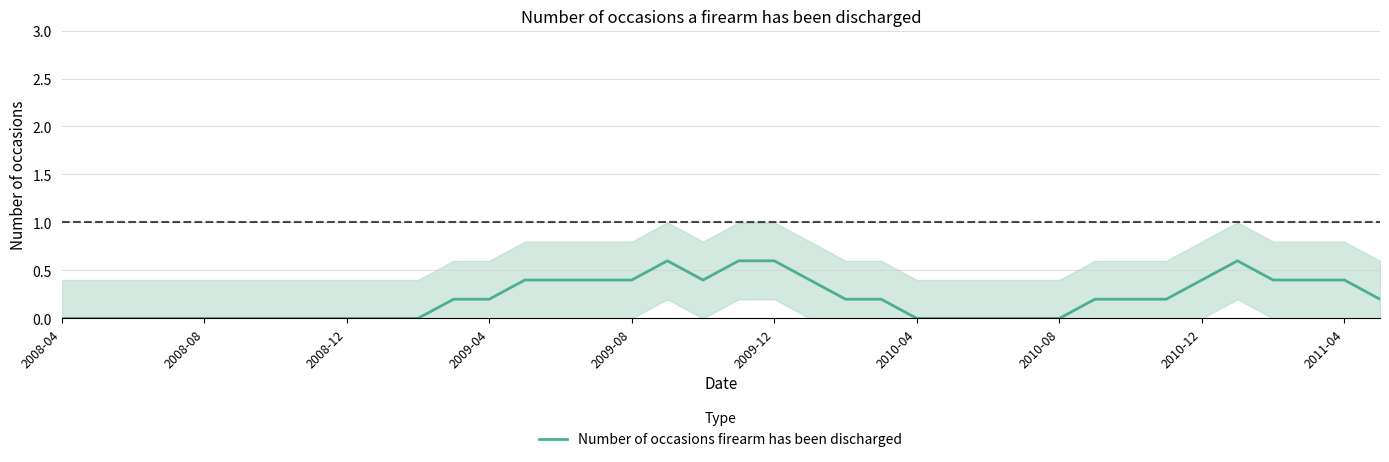

How many points are lower than both their immediate neighbors (excluding endpoints)?

1